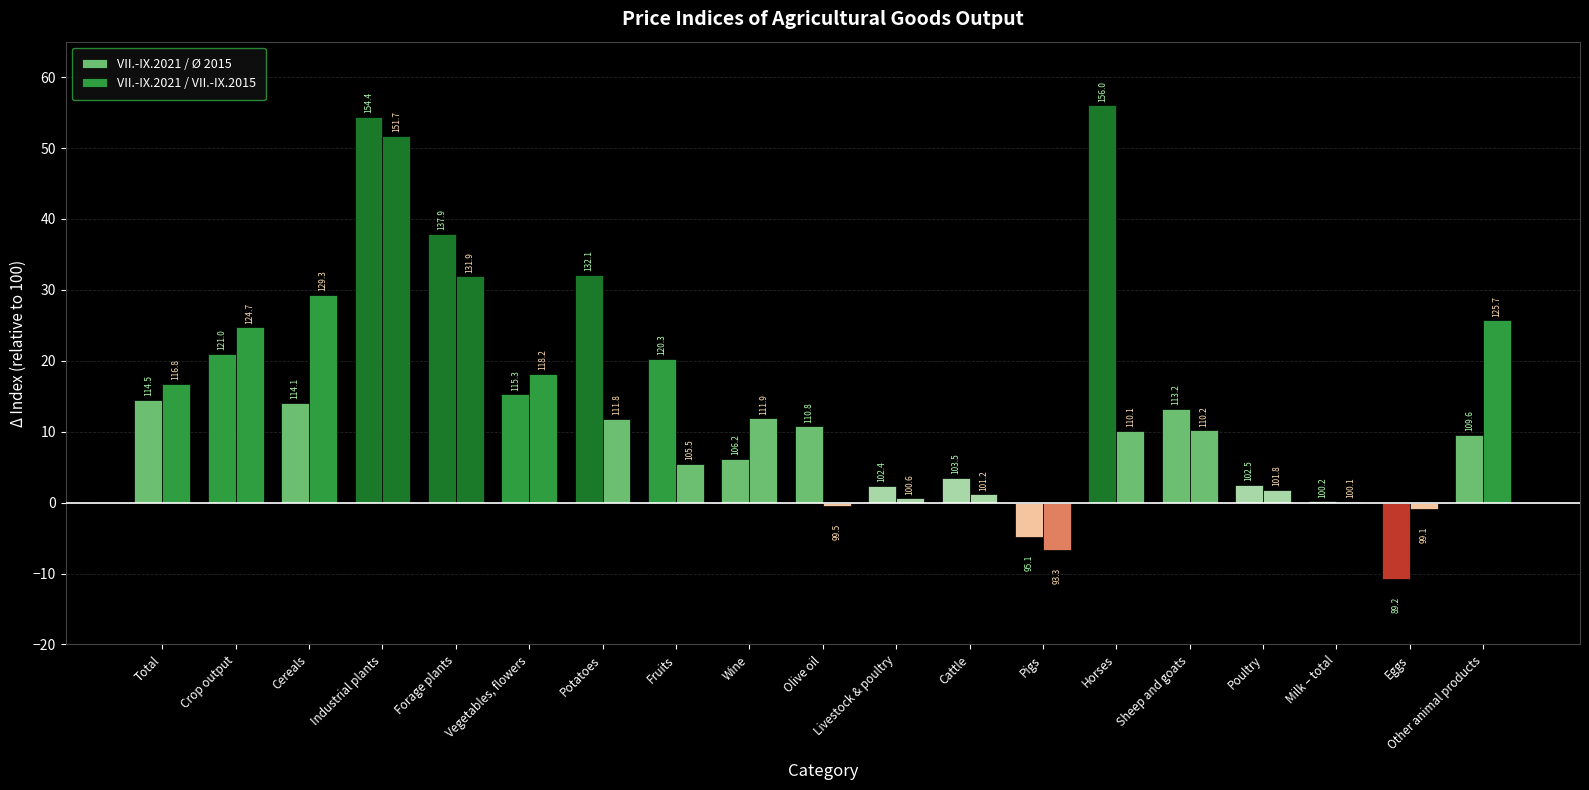

What is the sum of the VII.-IX.2021 / Ø 2015 values at Cattle and Sheep and goats?

16.7